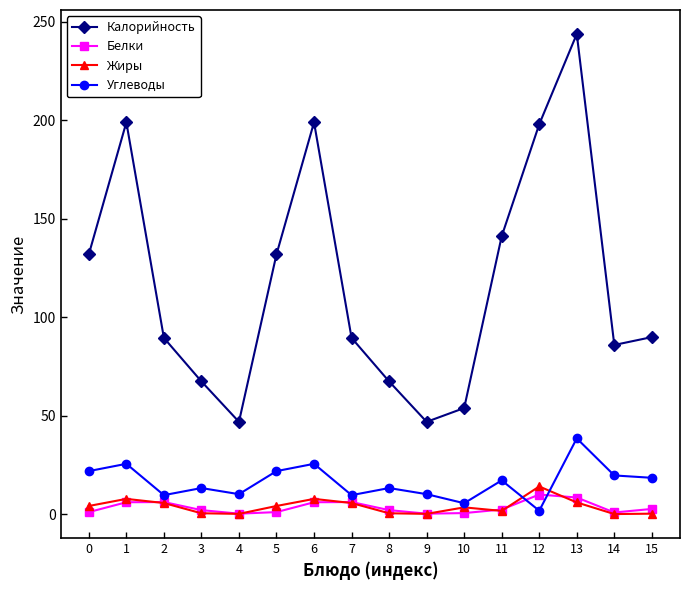

What is the spread (max minus min) of values at 4?

46.7